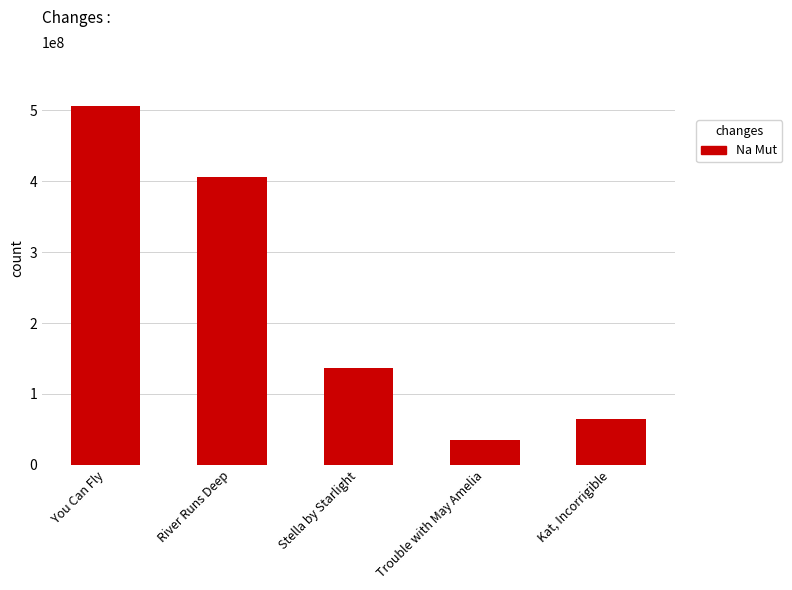

What is the smallest value displayed?

34882071